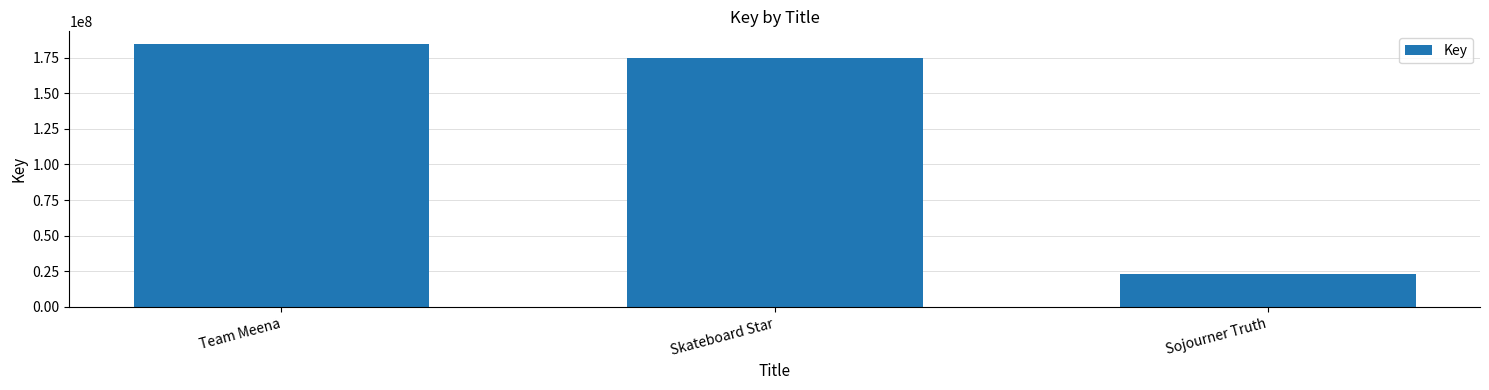

What is the maximum value shown in the chart?

184276408